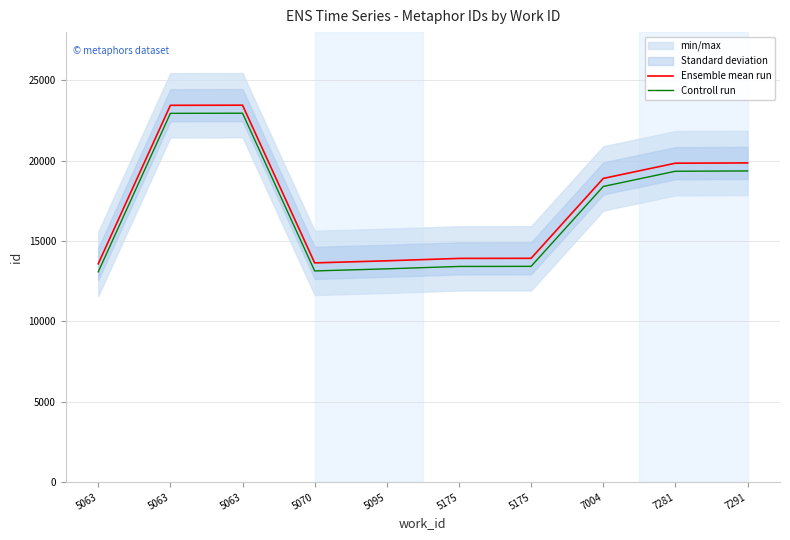

Between 5063 and 5063, which is larger?

5063